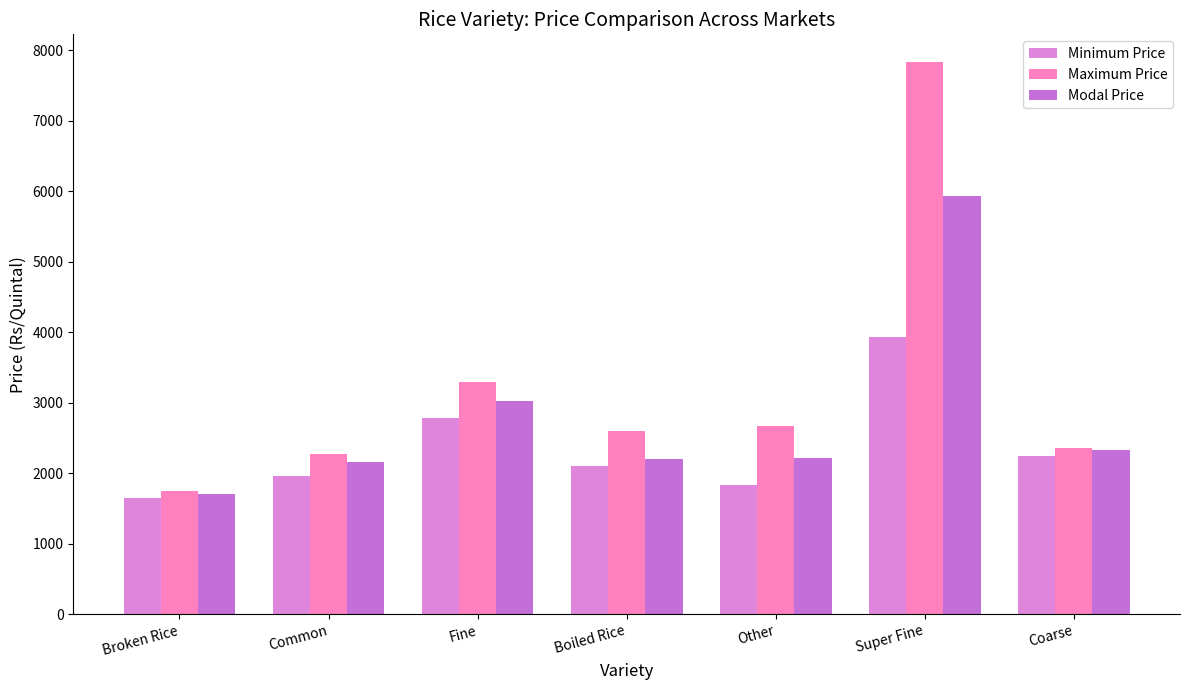

Rank the series by their average value, from lowest to highest.

Minimum Price, Modal Price, Maximum Price